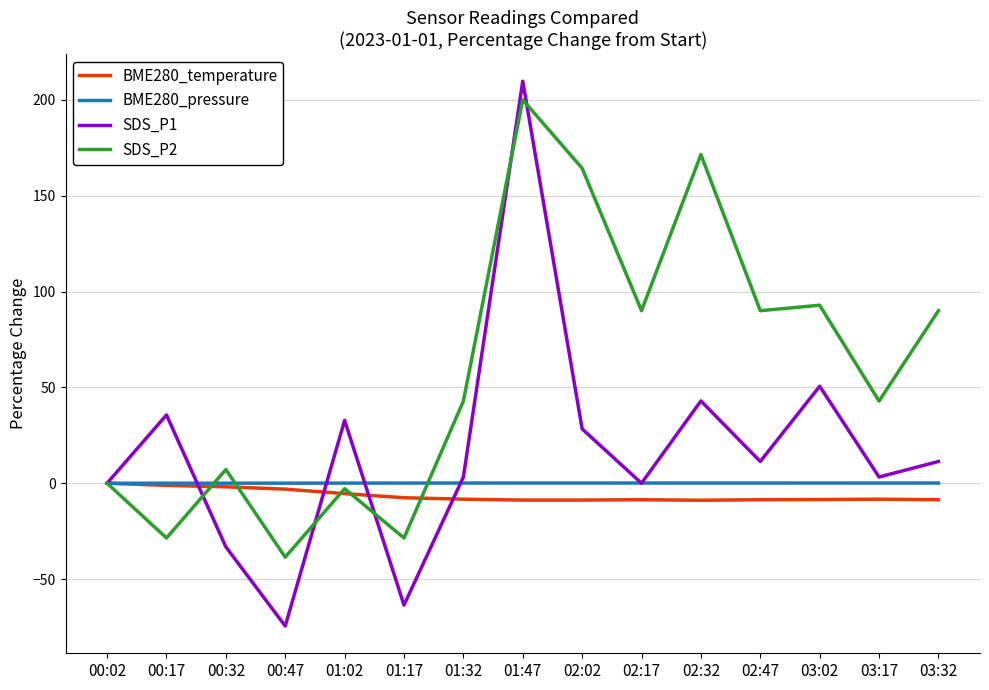

At which category is the sum across all series the highest?

01:47